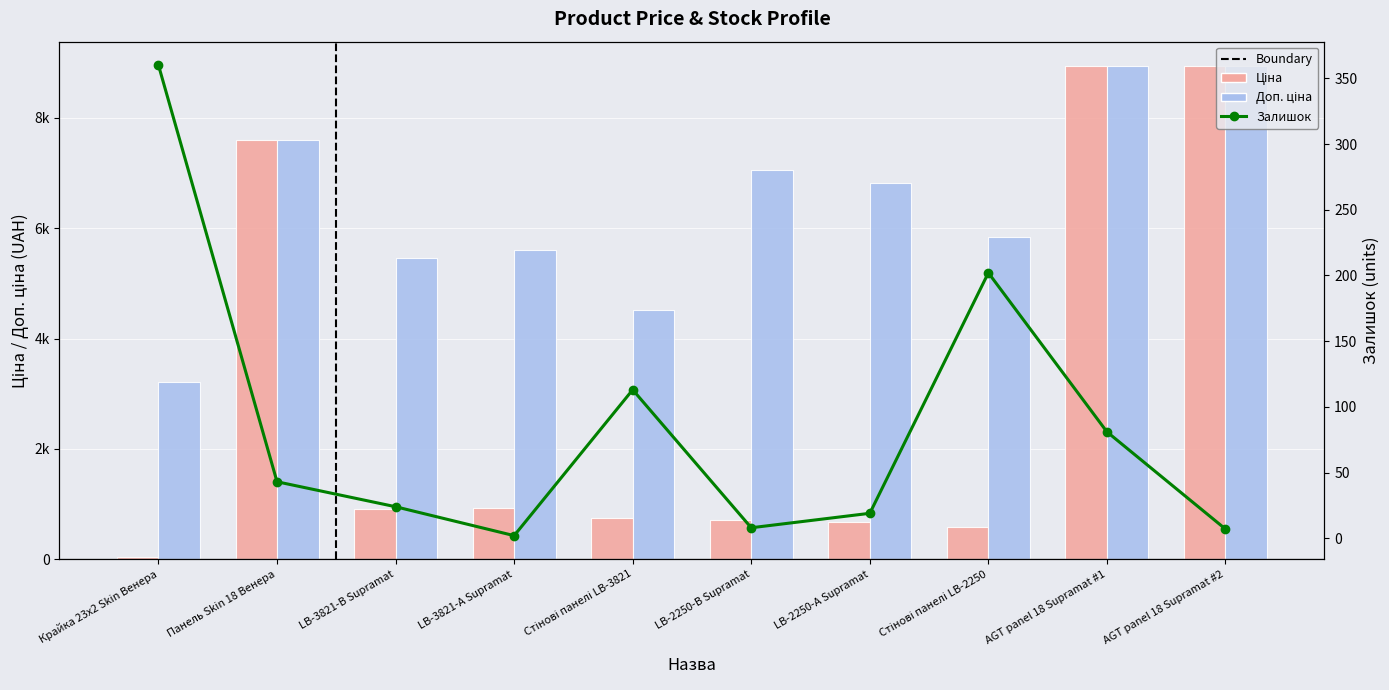

What is the value of the Доп. ціна bar at the 1st from the left?

3205.0